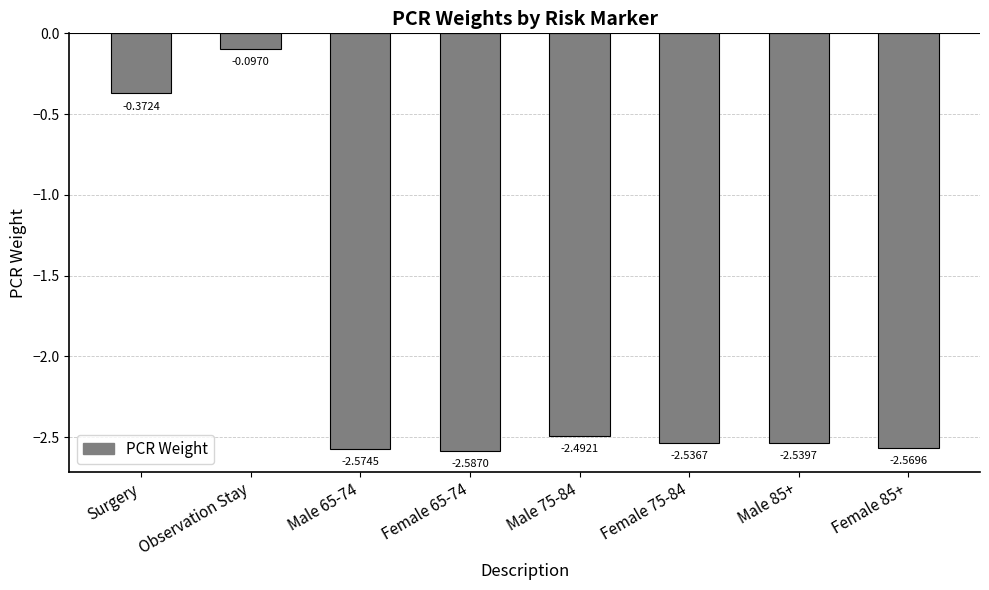

At which category does the chart reach its peak across all series?

Observation Stay